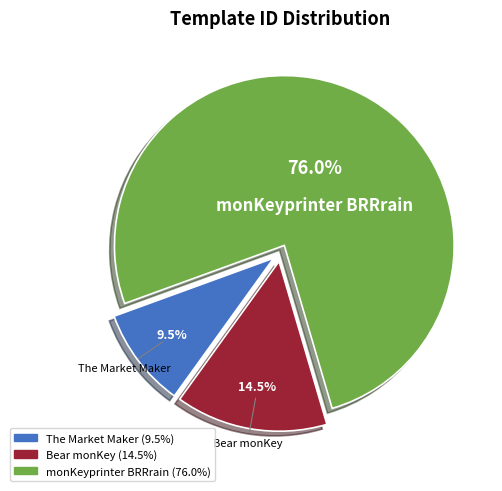

Is the sum of Bear monKey and The Market Maker greater than half?

No